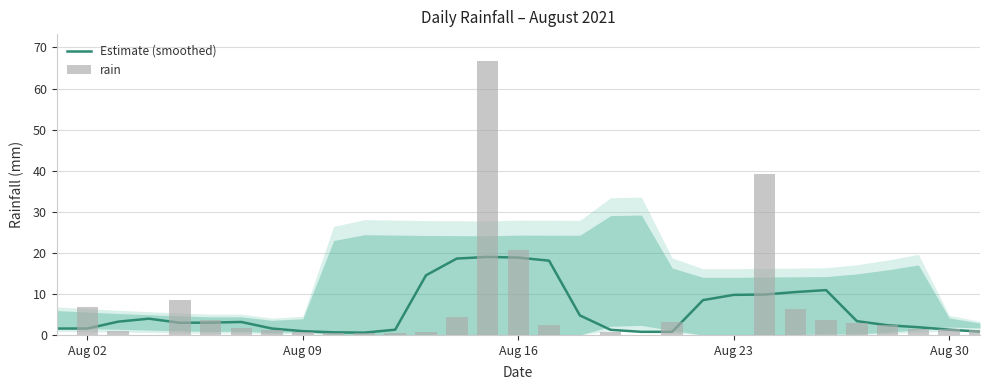

At how many categories does at least one series exceed 14?

6